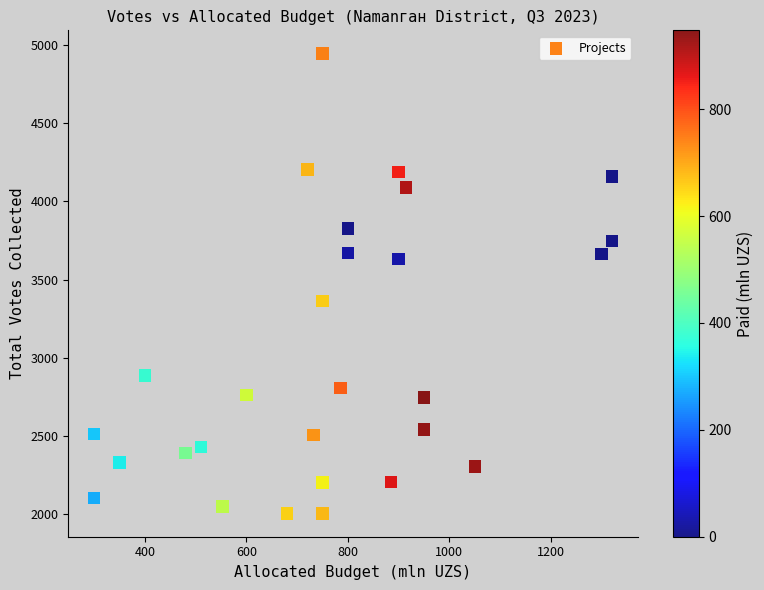

What Y value in the scatter plot is closest to 3475?

3365